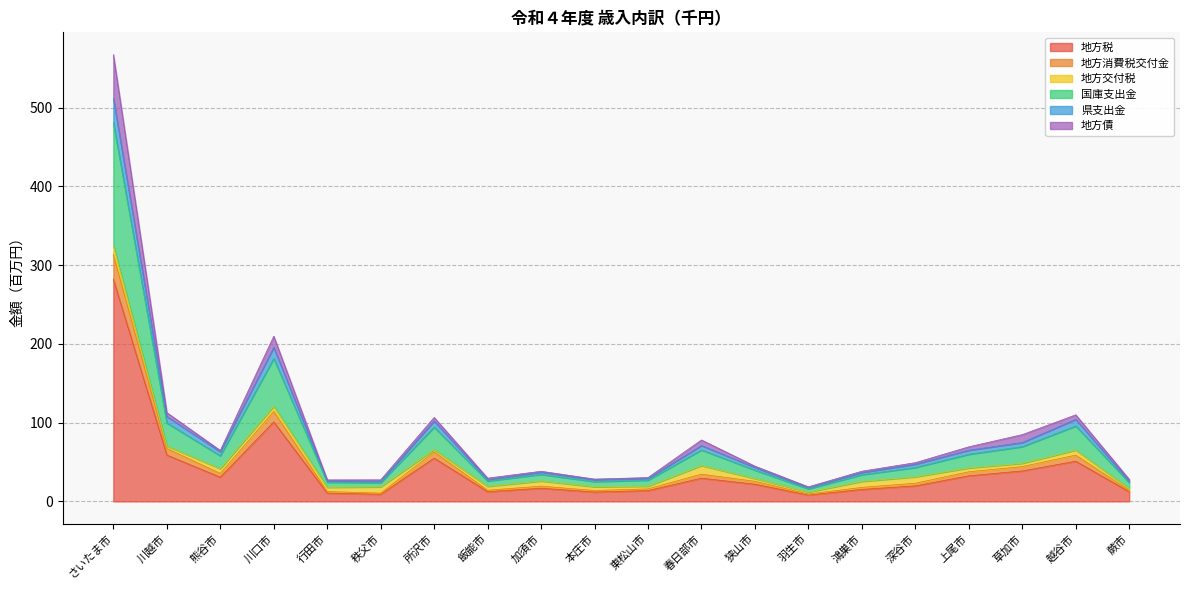

At which category is the sum across all series the highest?

さいたま市